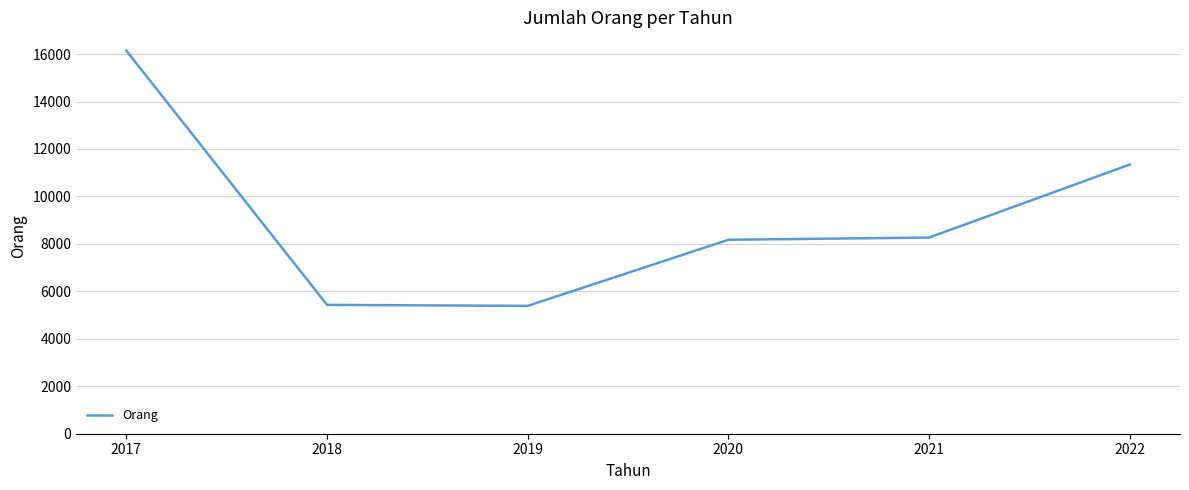

How many values are below 8268?

3